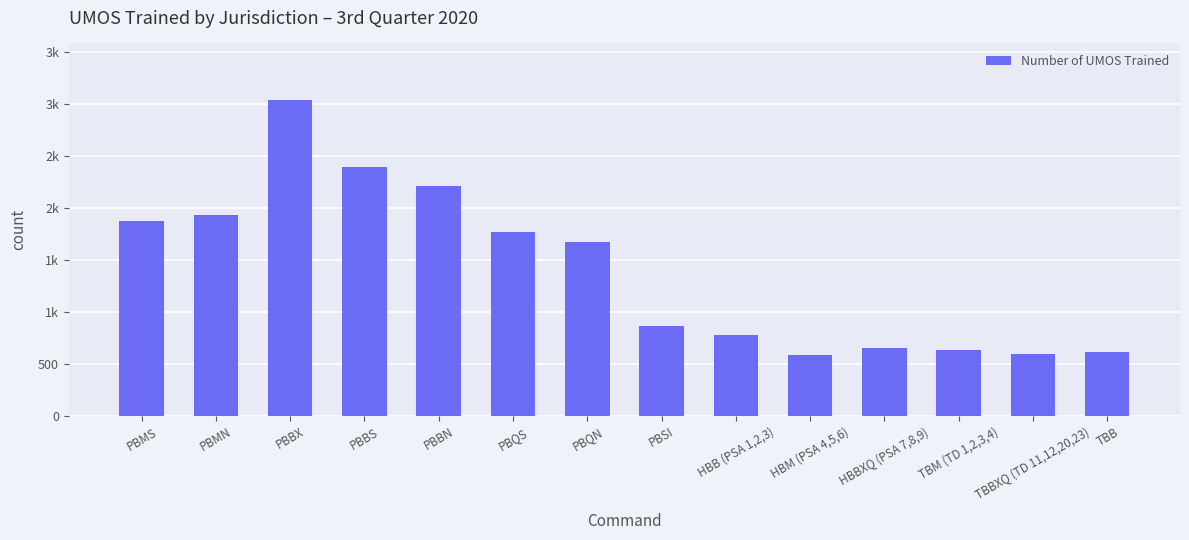

What is the maximum value shown in the chart?

3035